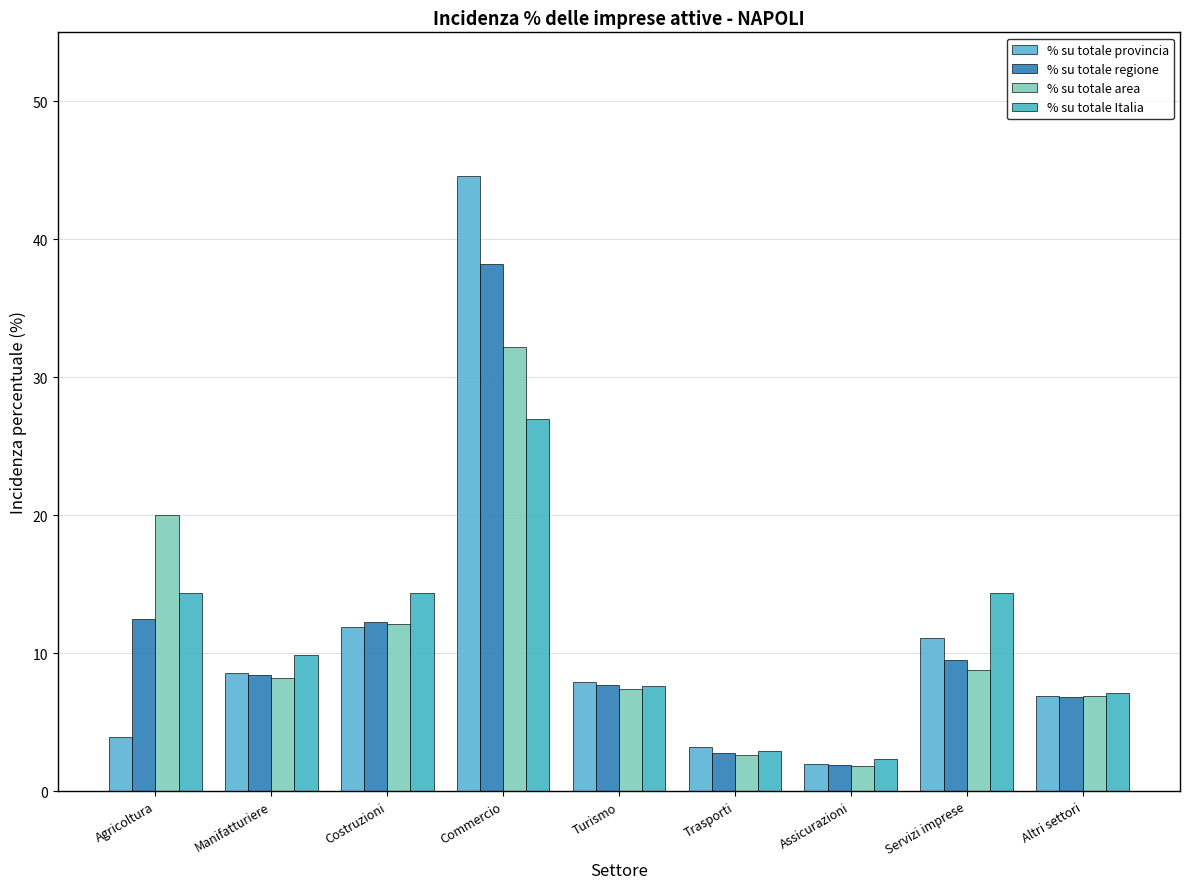

What is the average value of the % su totale regione series?

11.1